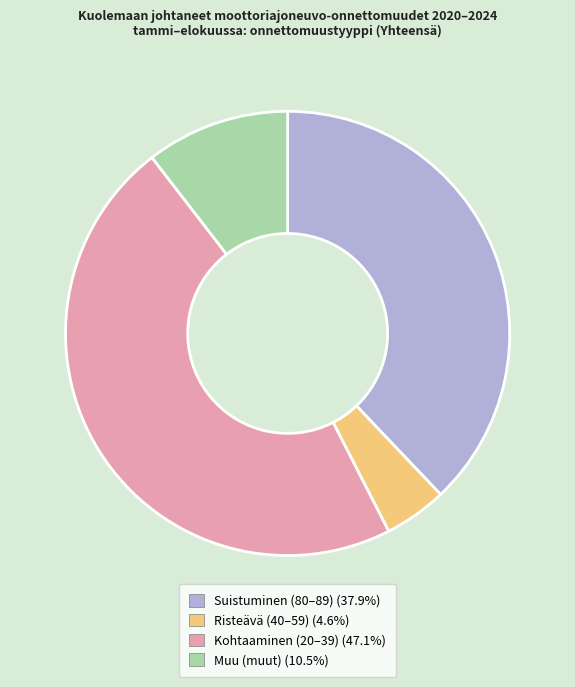

What is the ratio of the value at Risteävä (40–59) to the value at Muu (muut)?

0.4